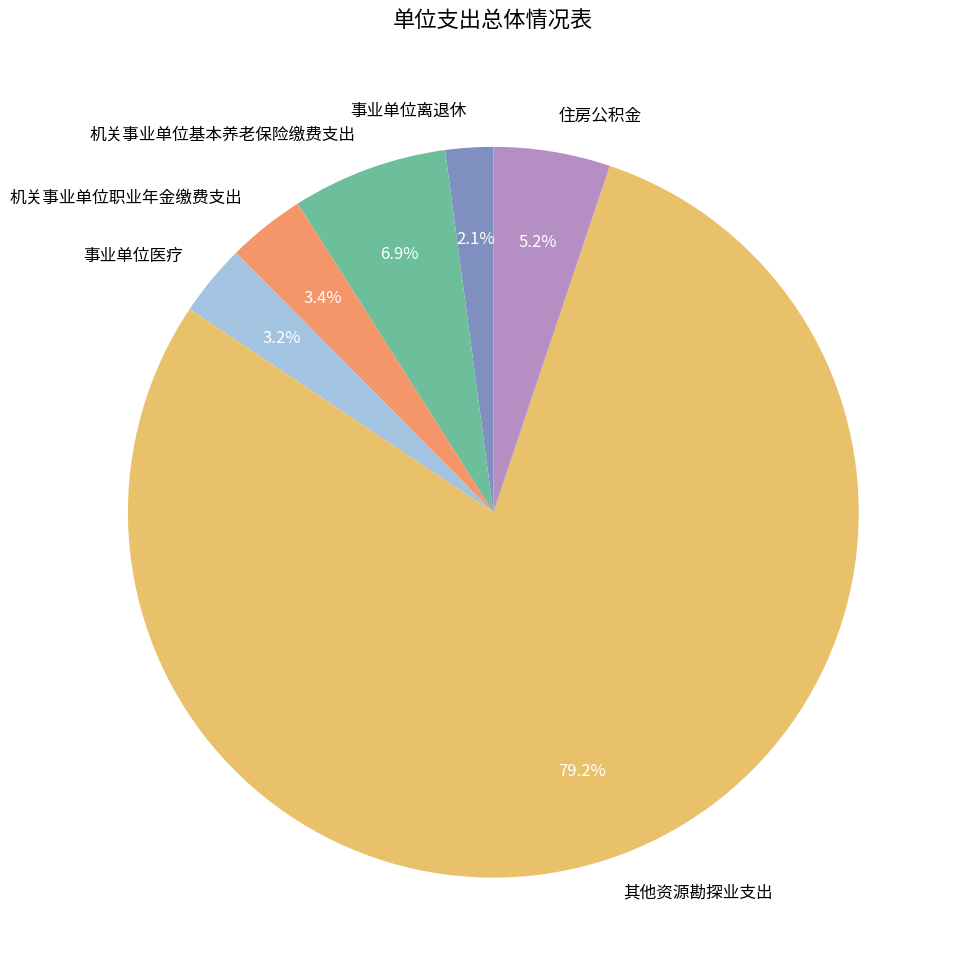

Does 住房公积金 represent more than half of the total?

No